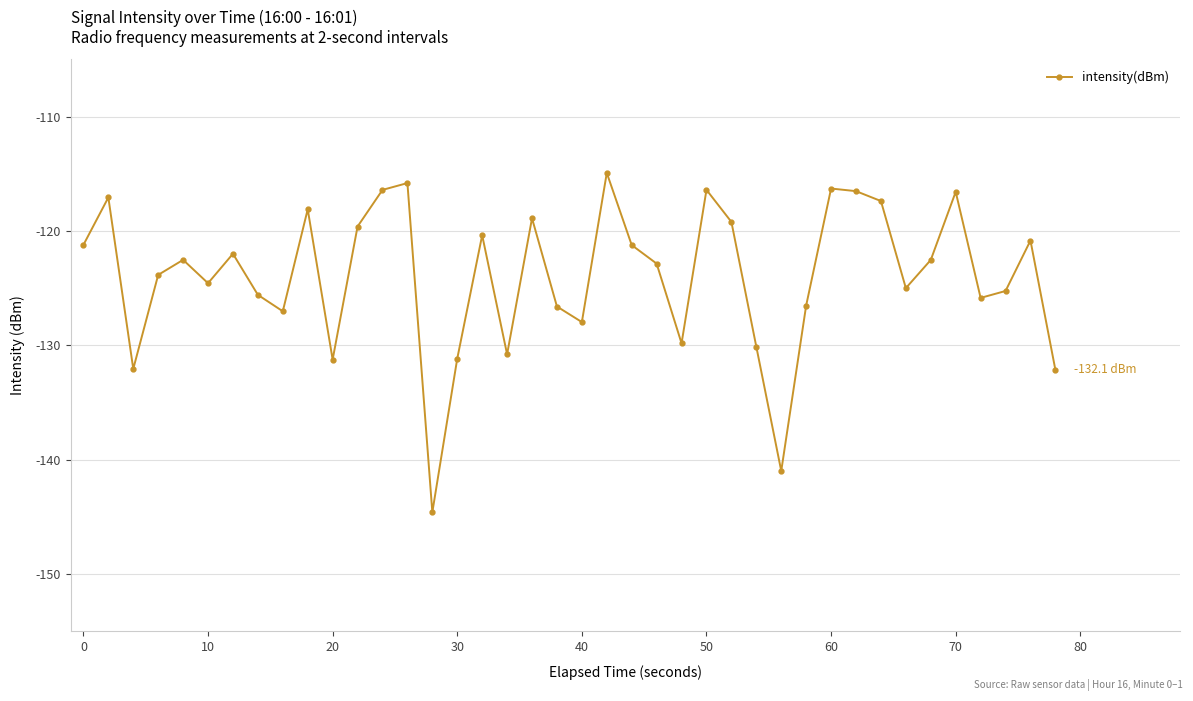

What is the smallest value displayed?

-144.6